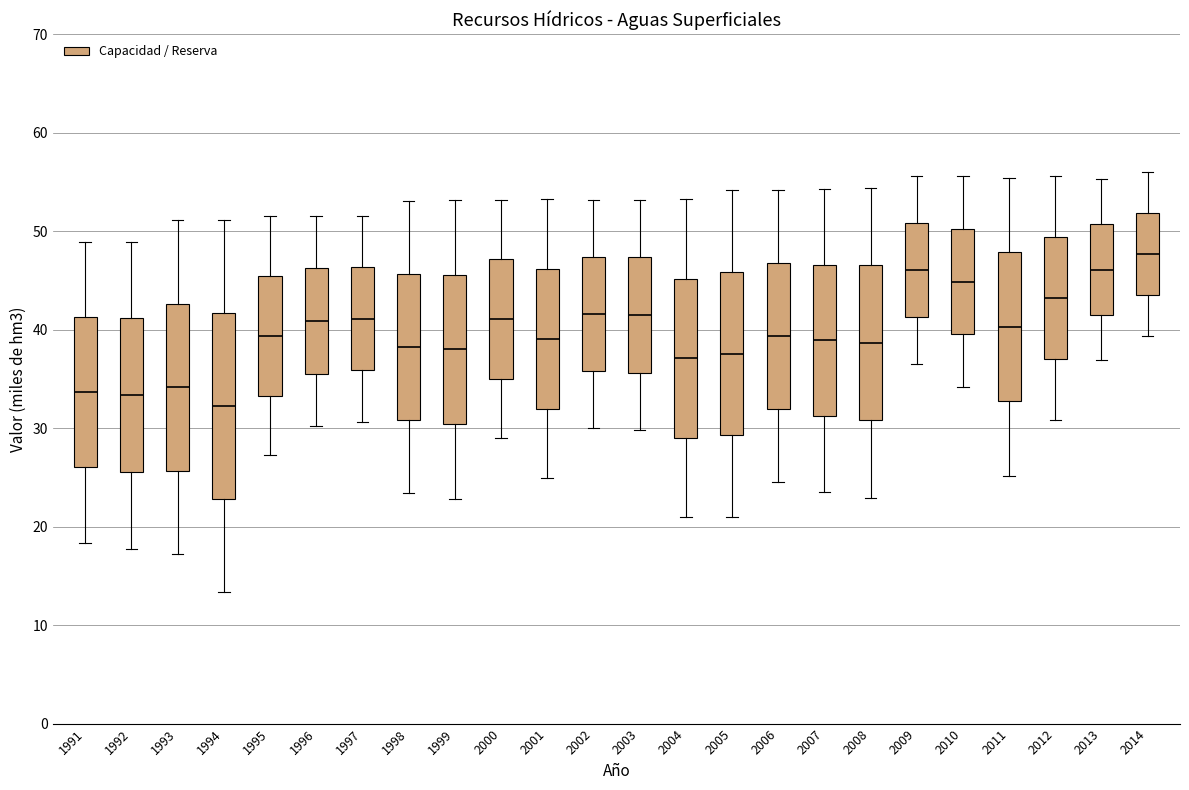

Comparing the boxes themselves (not the whiskers), which one is the tallest?

1994